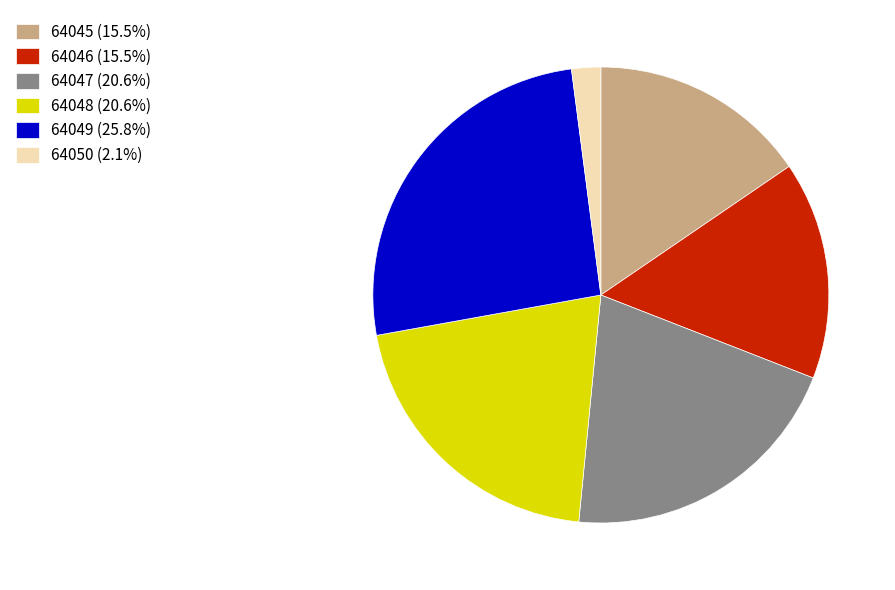

Do 64049 (25.8%) and 64045 (15.5%) together represent more than half of the pie?

No